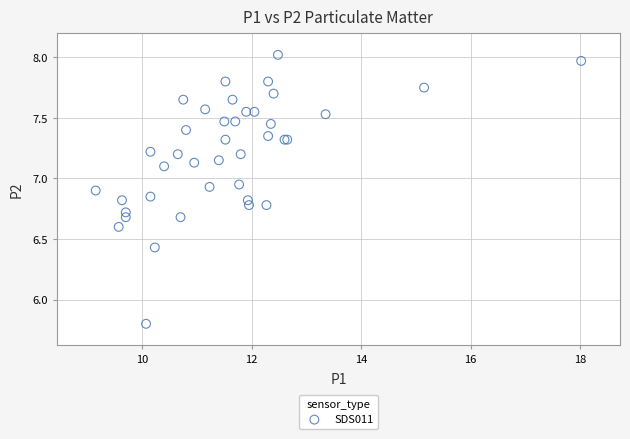

What Y value in the scatter plot is closest to 6?

5.8